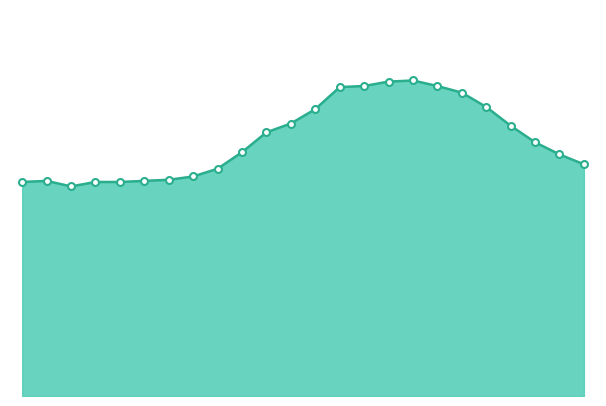

Is this an area chart (filled region under the line)?

Yes